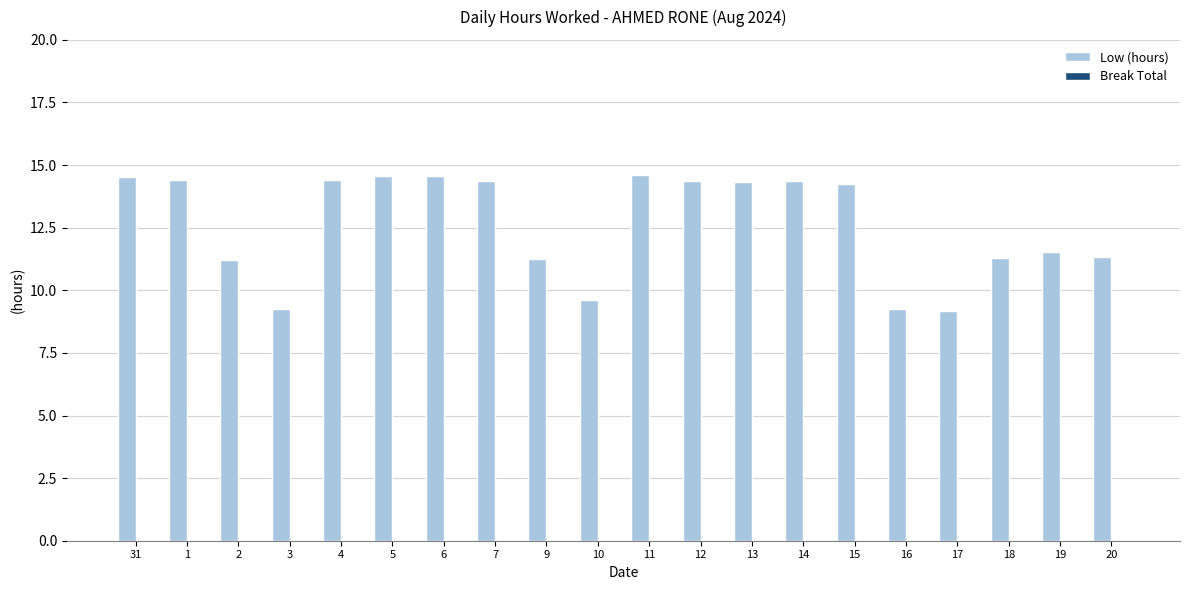

What is the sum of the values at 17 and 14?

23.5